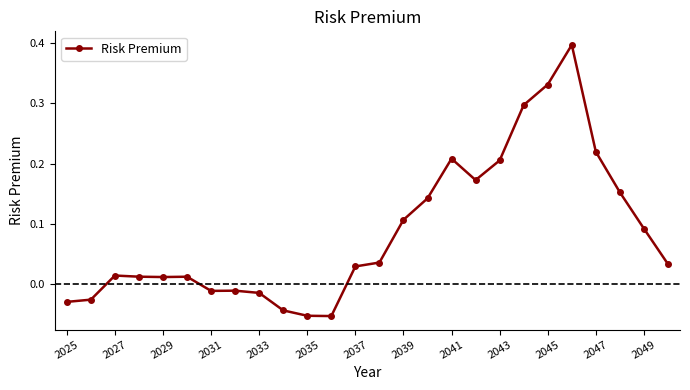

True or false: there are more than 0 points higher than both neighbors.

True